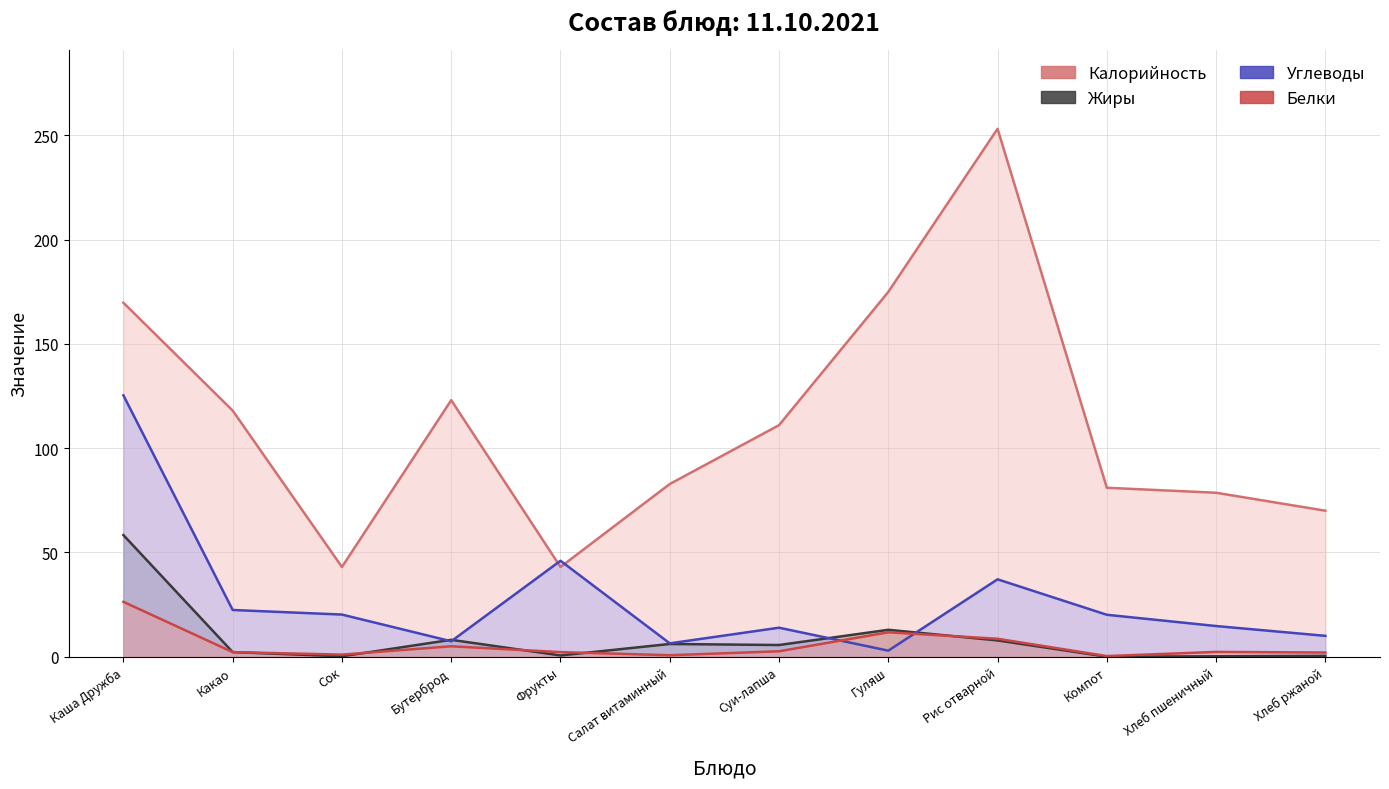

True or false: Калорийность has more than 0 points higher than both neighbors.

True